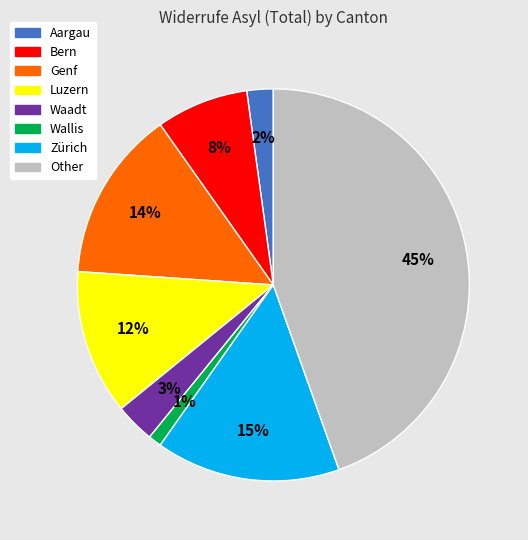

True or false: Zürich accounts for 2% of the total.

False